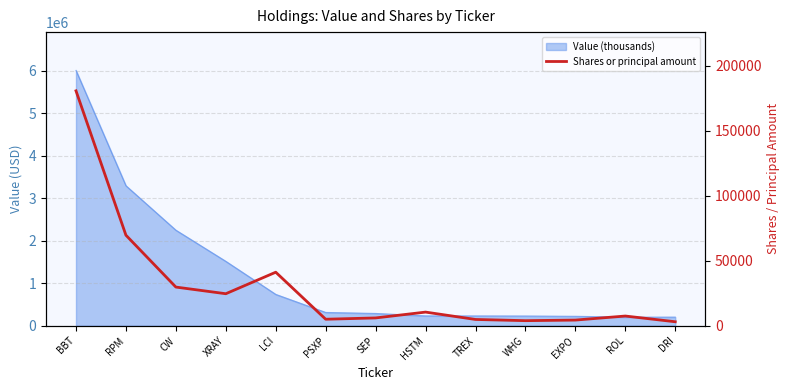

What is the minimum value shown in the chart?

3060